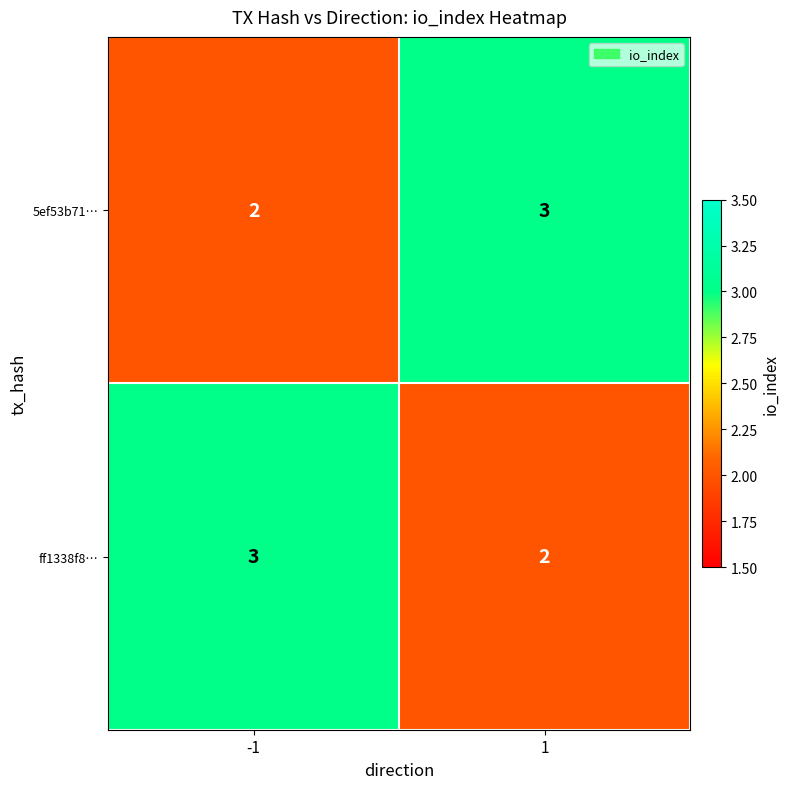

What is the sum of the ff1338f8… values at 1 and -1?

5